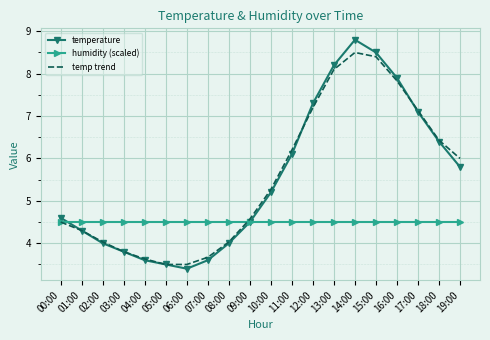

At which category does temperature reach its first local valley?

06:00